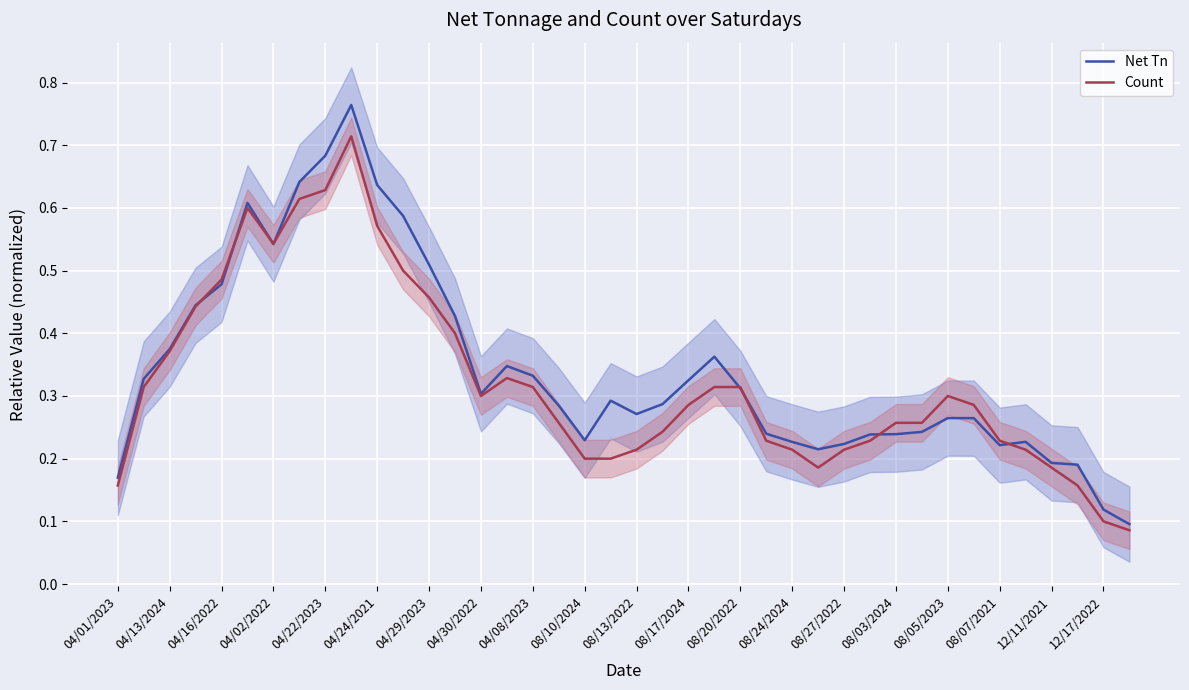

What is the difference between the second highest and minimum values in the Net Tn series?

0.6